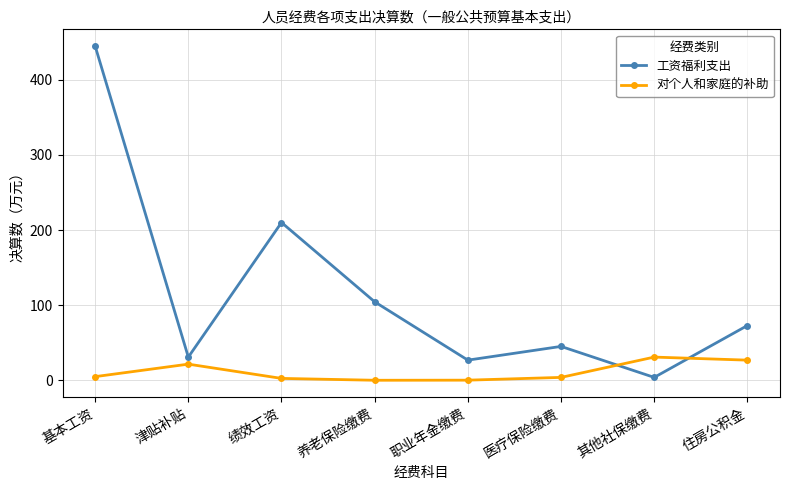

What is the difference between the maximum and minimum values in the 对个人和家庭的补助 series?

30.8